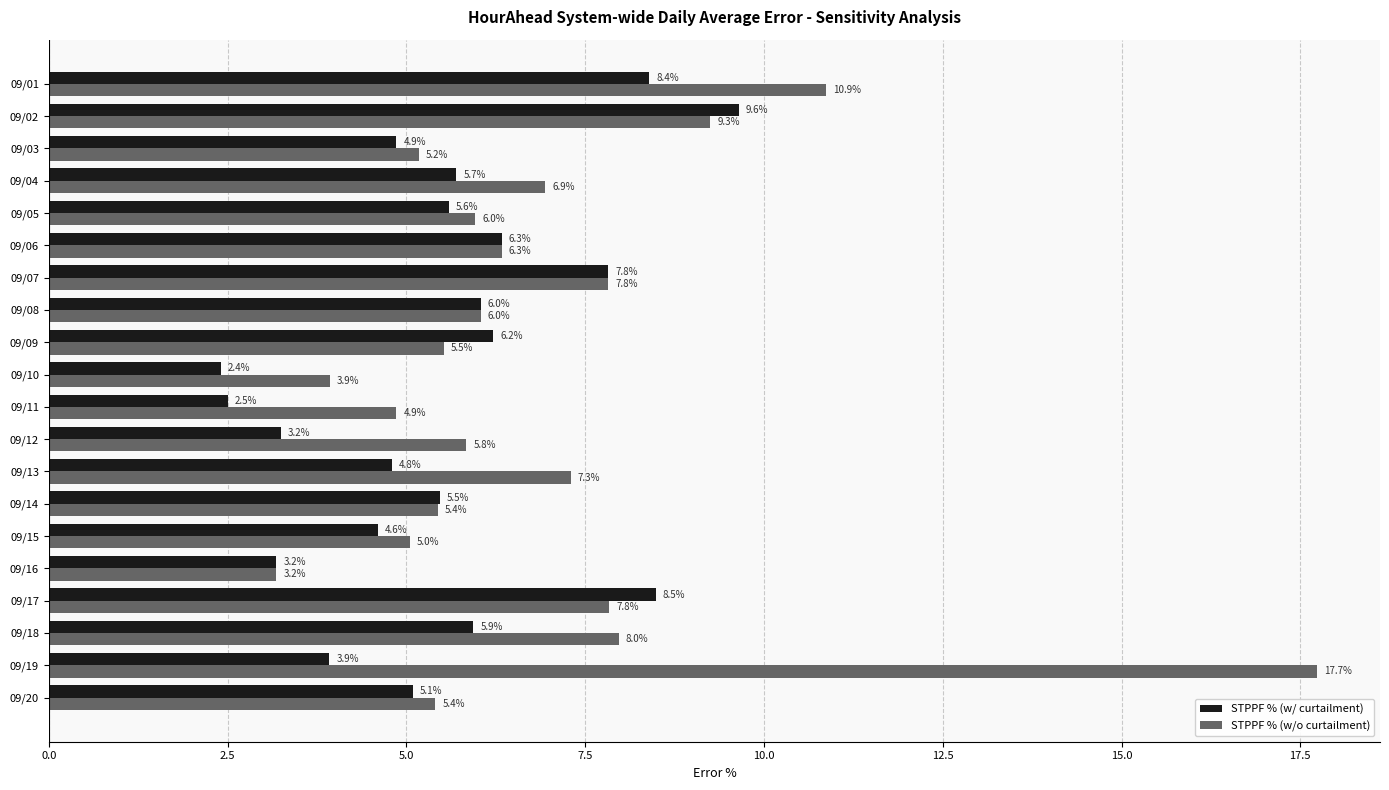

What is the maximum value shown in the chart?

17.7